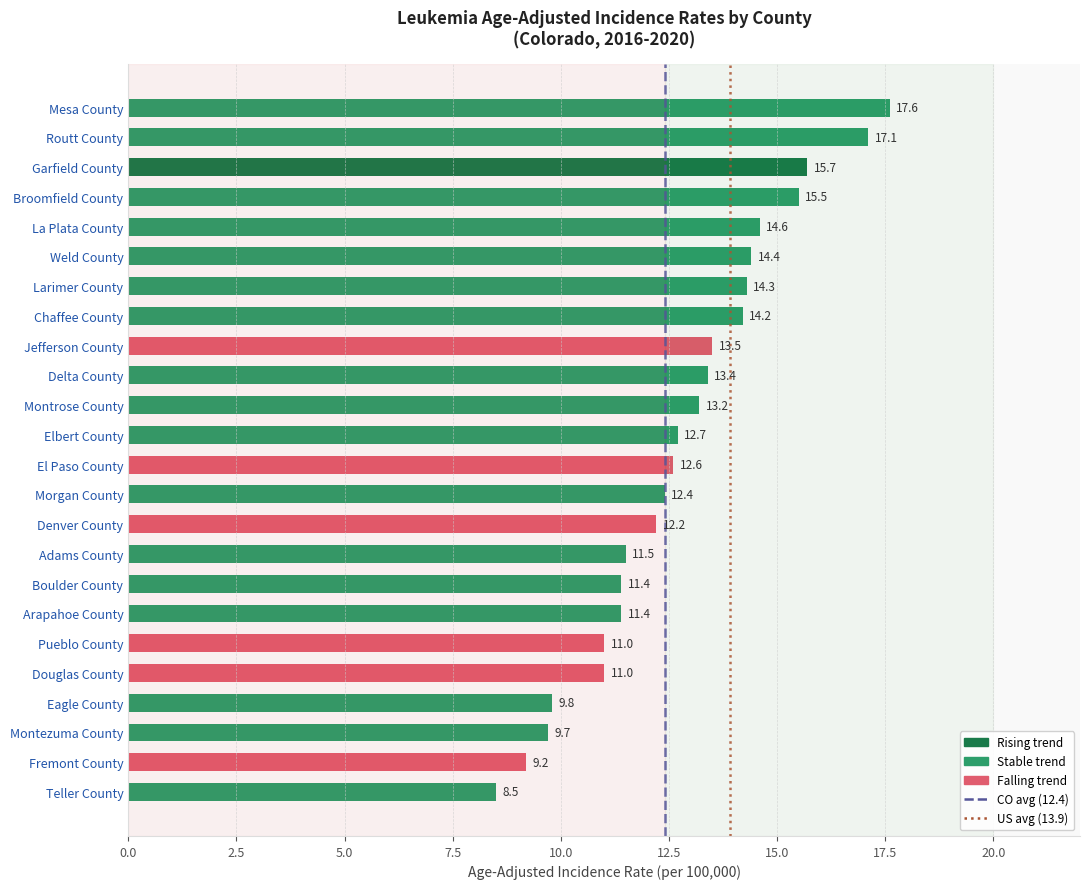

Which has a higher value, Montrose County or Routt County?

Routt County